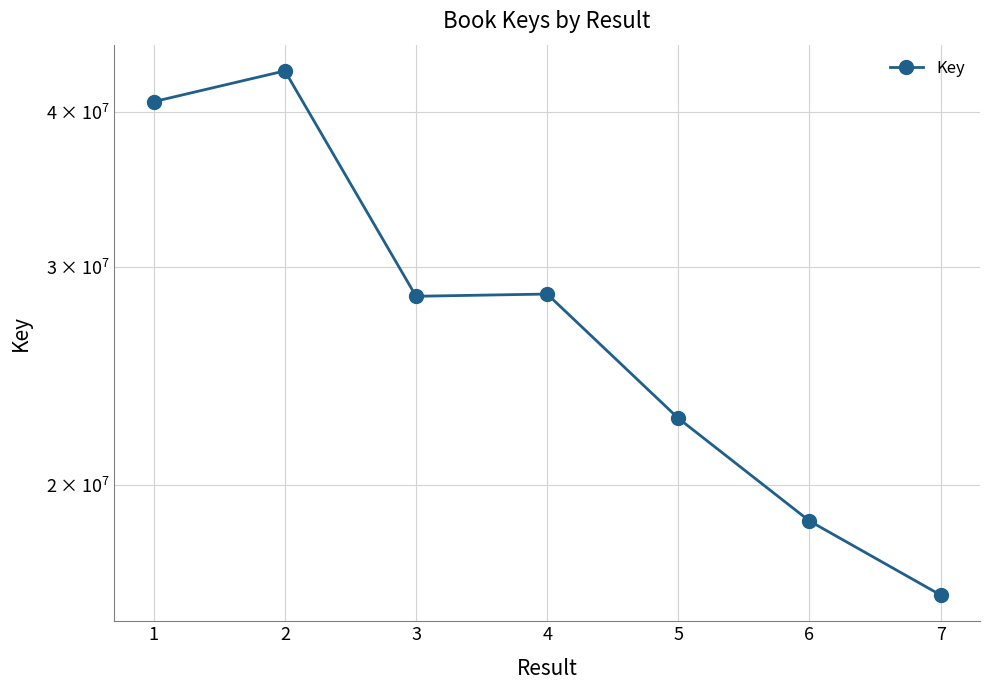

What is the value of the 3rd point from the left?

28412419